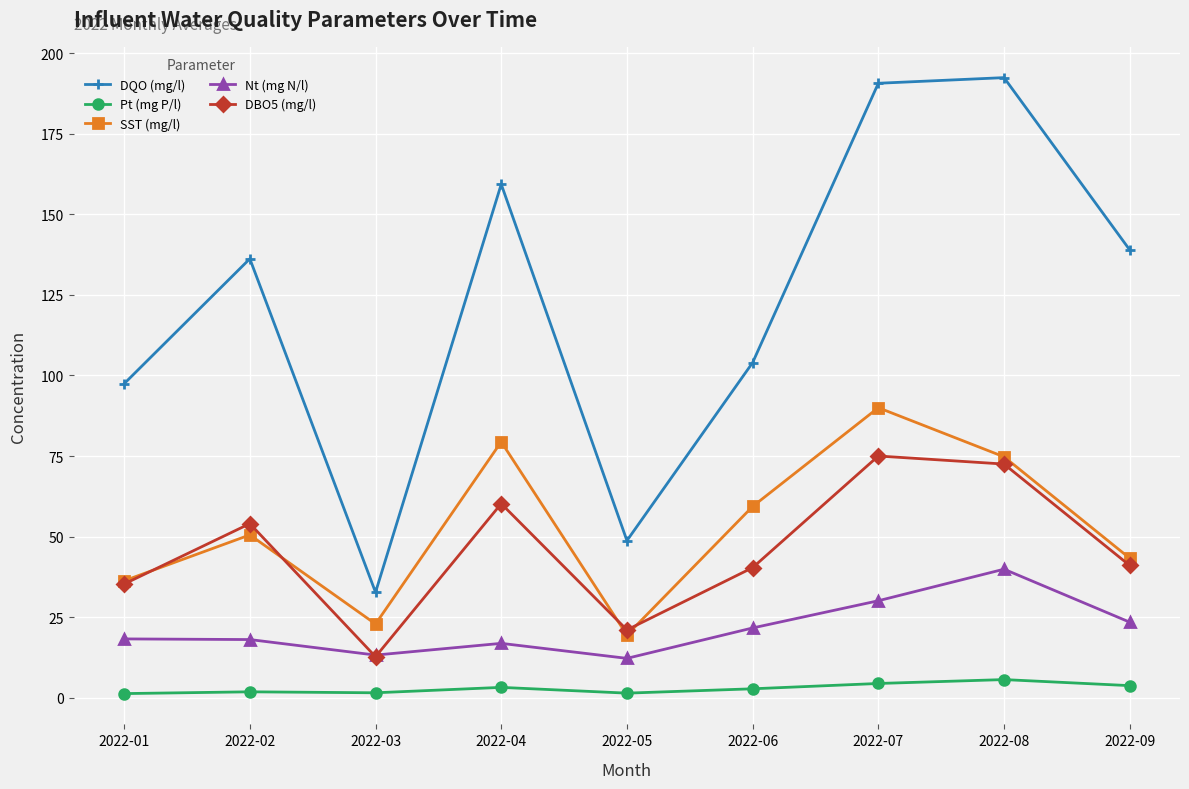

What is the greatest value displayed?

192.5